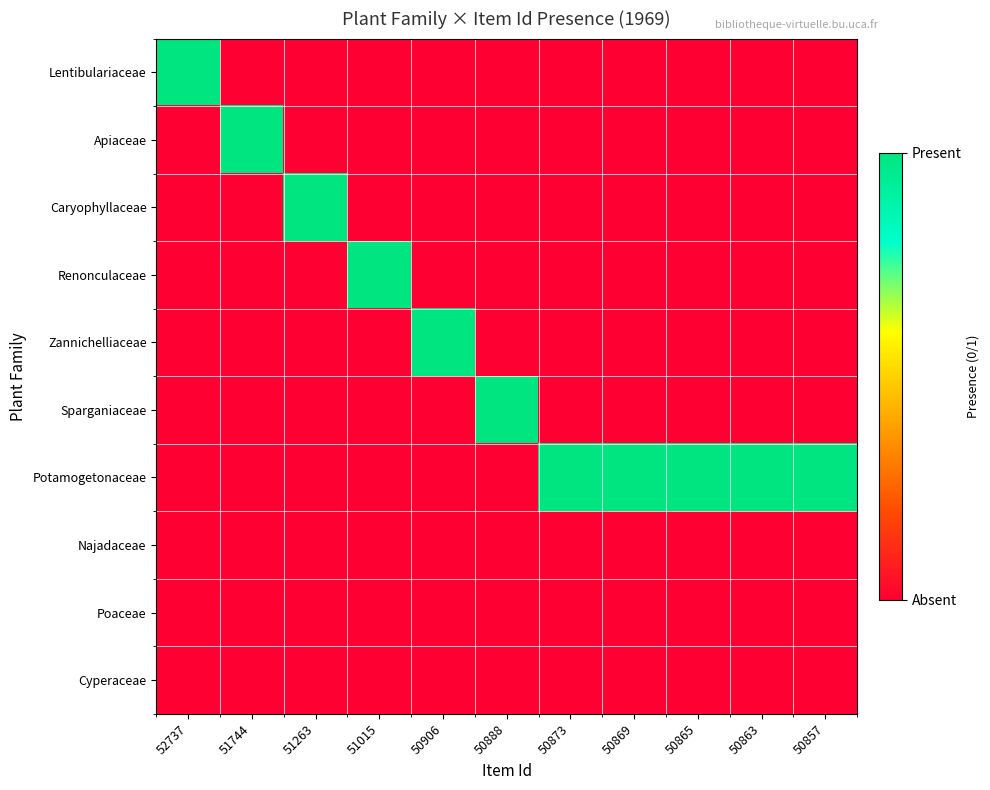

Which has a higher value, 52737 or 50857?

52737